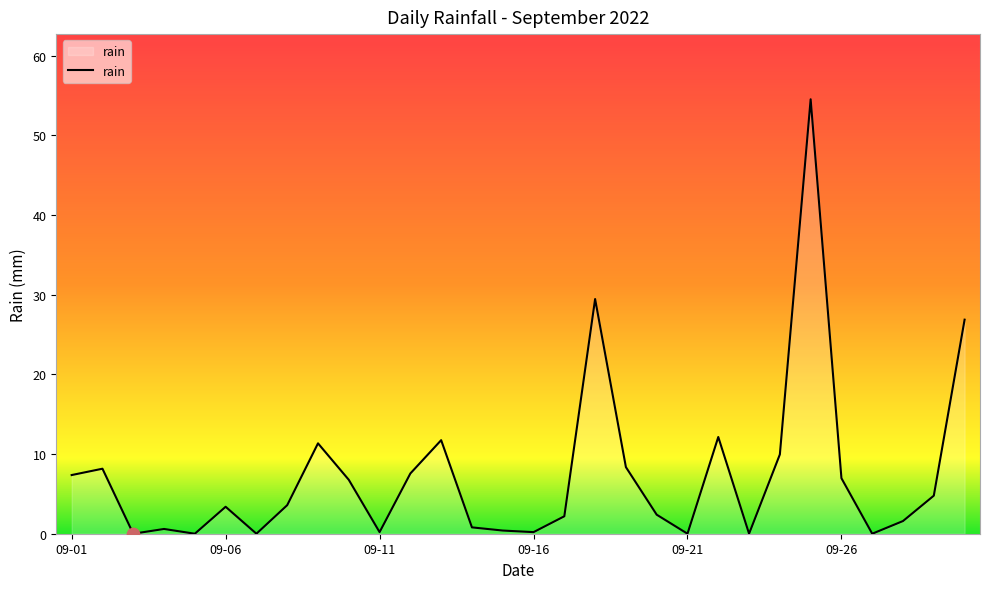

What is the difference between the maximum and minimum values?

54.8